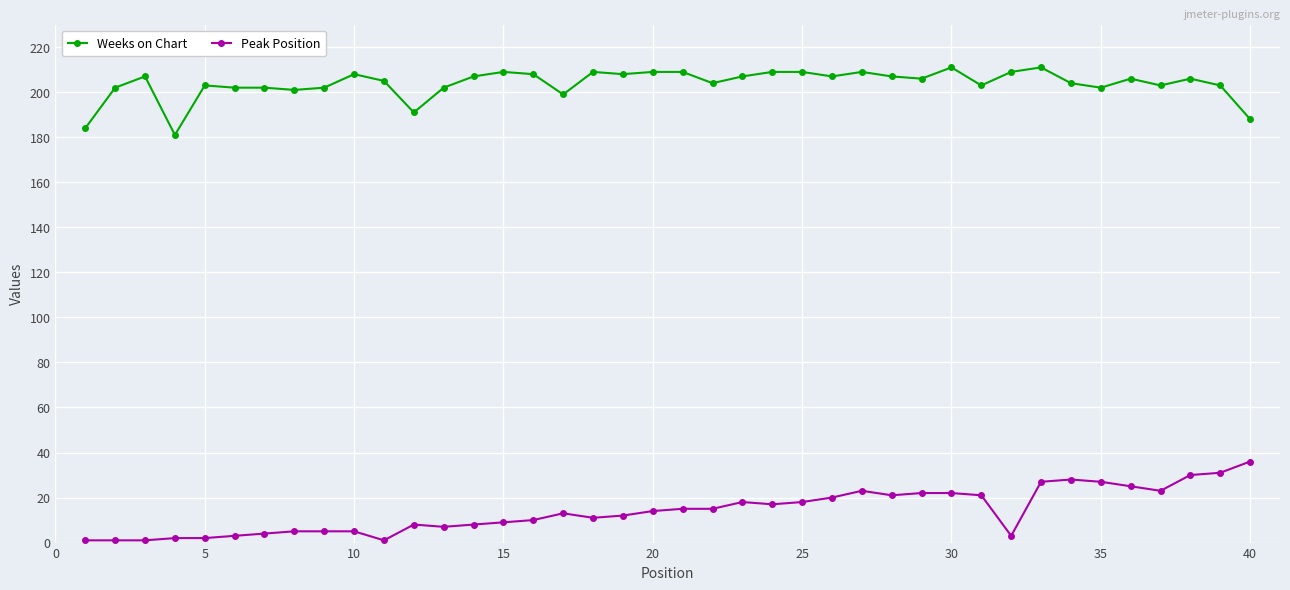

Which series has the largest total across all categories?

Weeks on Chart